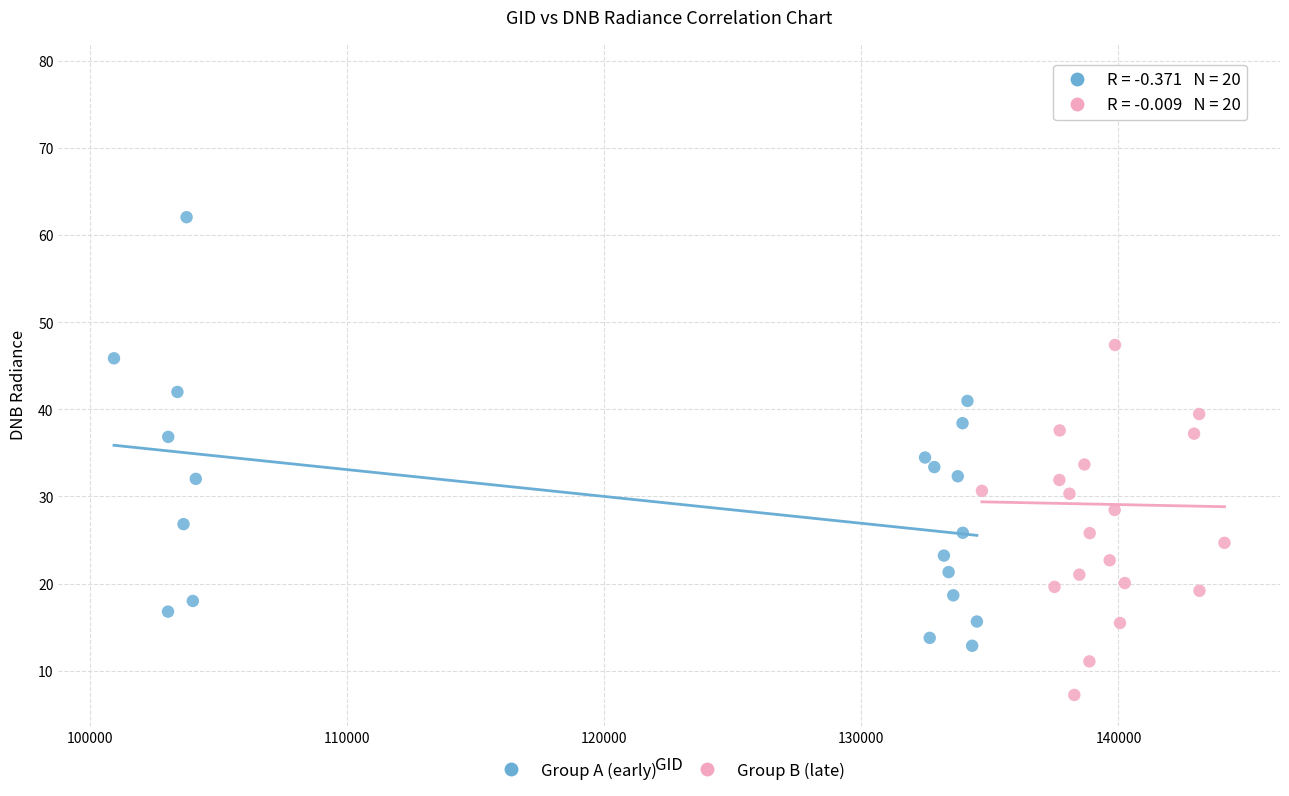

Which series contains the lowest Y value?

Group B (late)